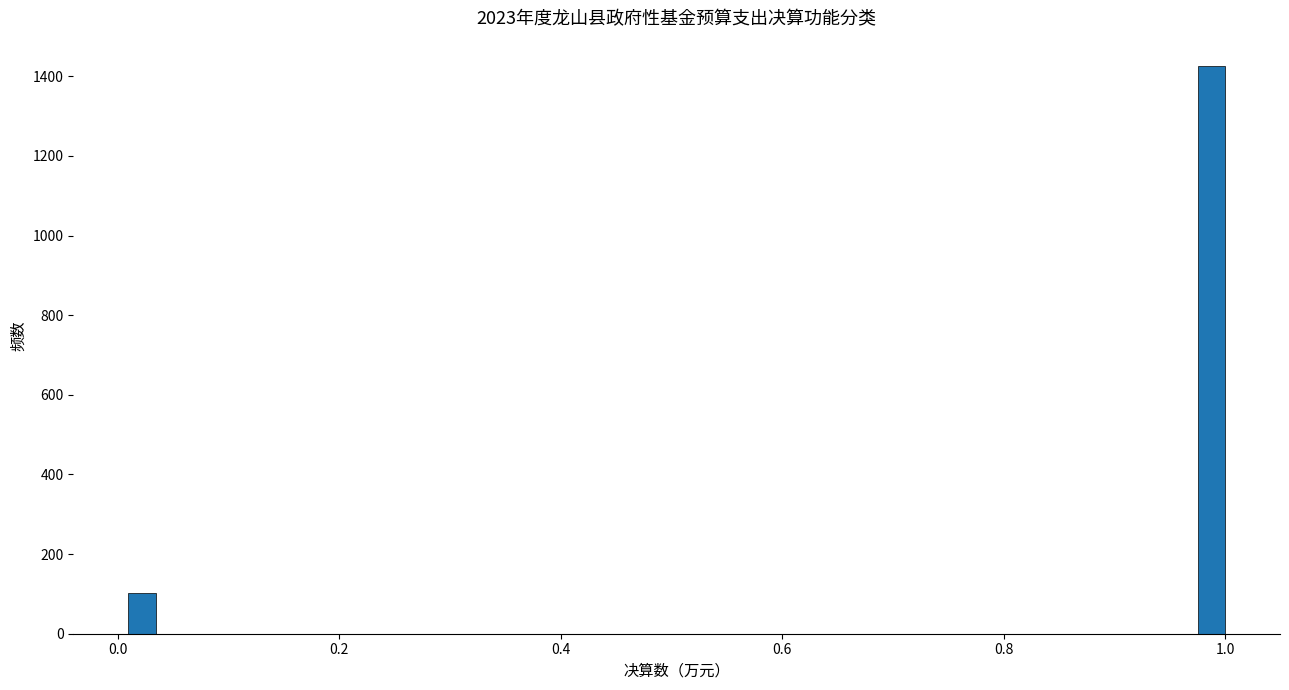

Read against the x-axis, roughly where is the centre of the tallest bar?

0.98